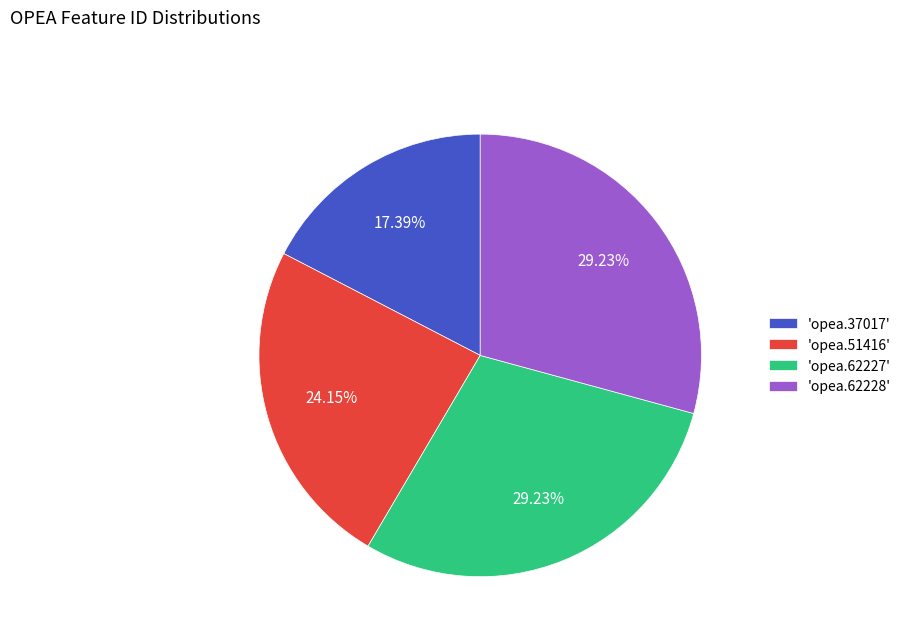

How many slices are in this pie chart?

4